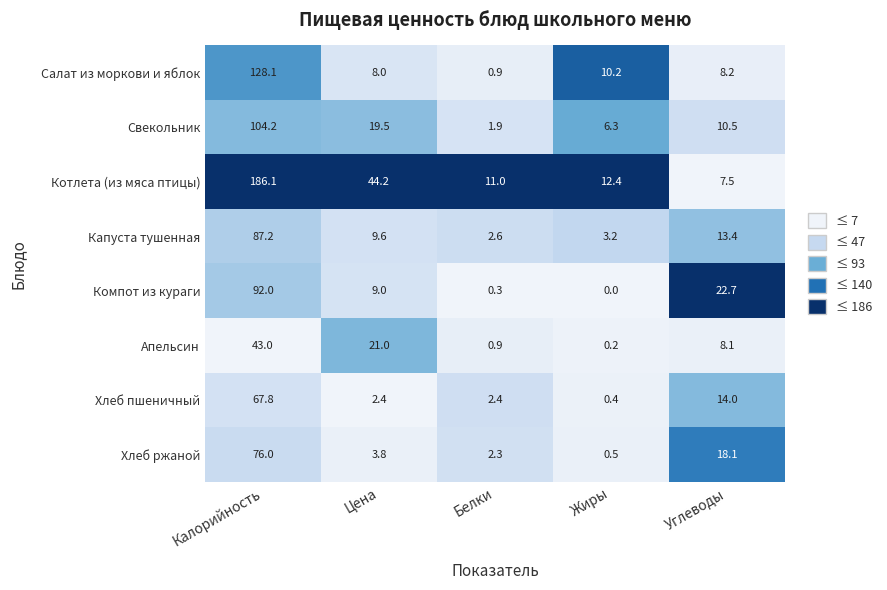

How many values in the Апельсин series are below 8?

2